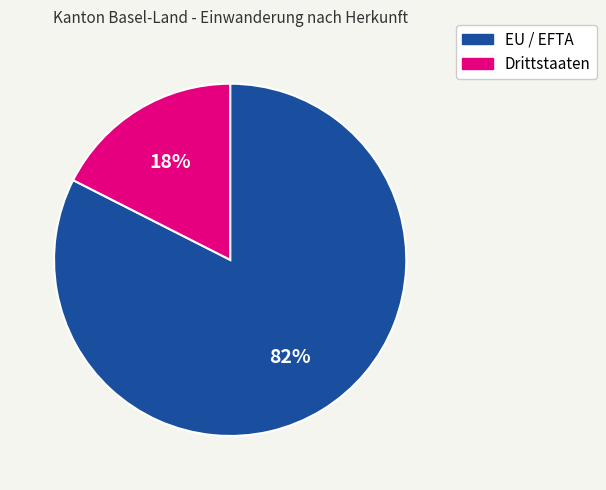

To the nearest percent, what portion does Drittstaaten represent?

18%